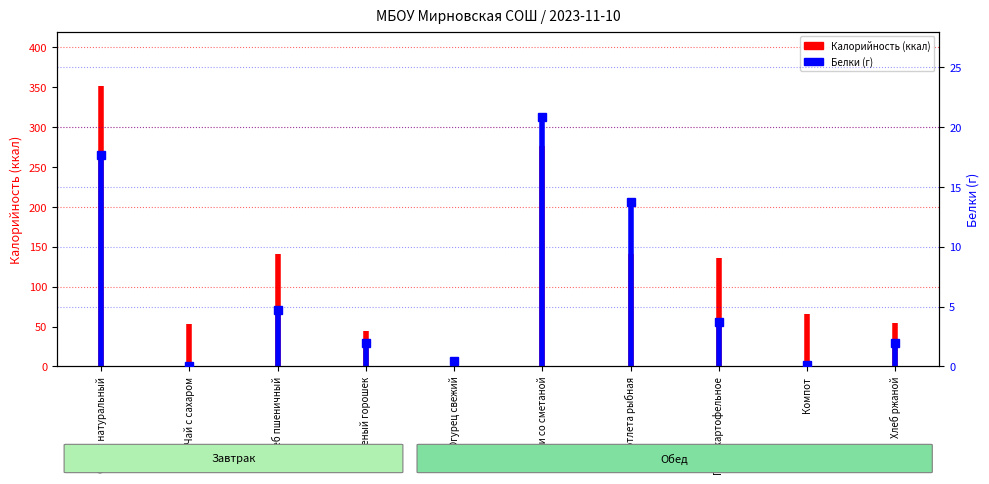

Does the chart display data point markers on the line(s)?

No